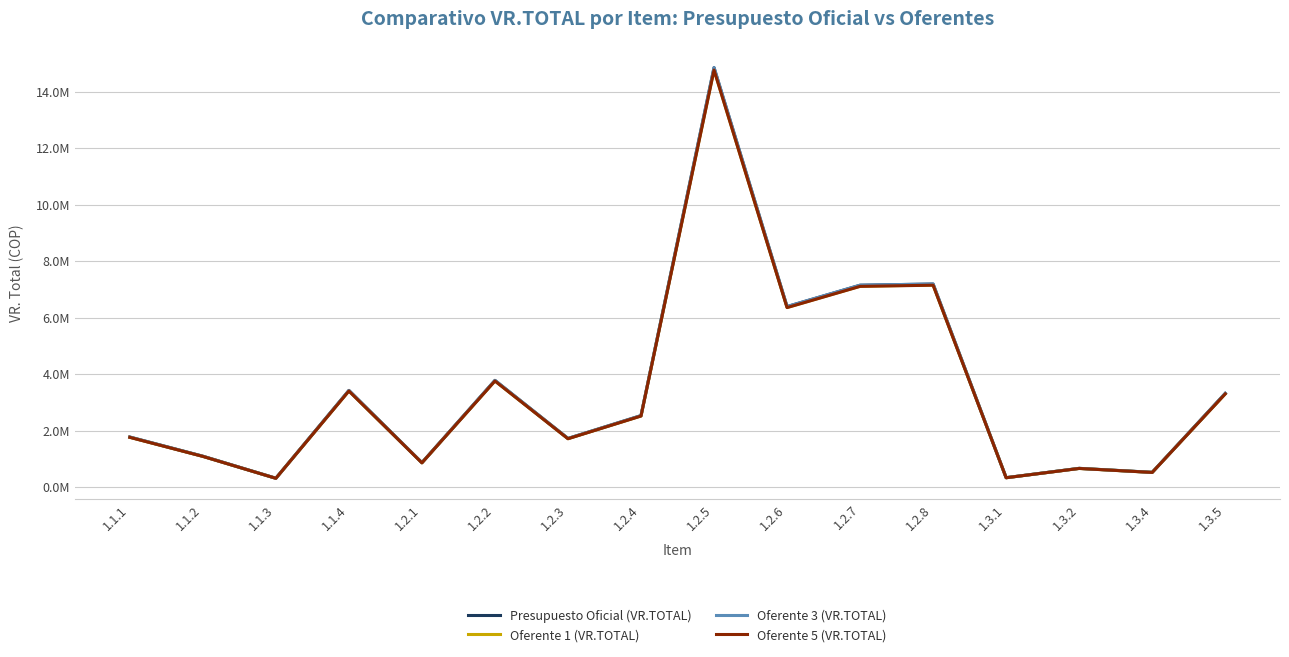

Does the chart display data point markers on the line(s)?

No